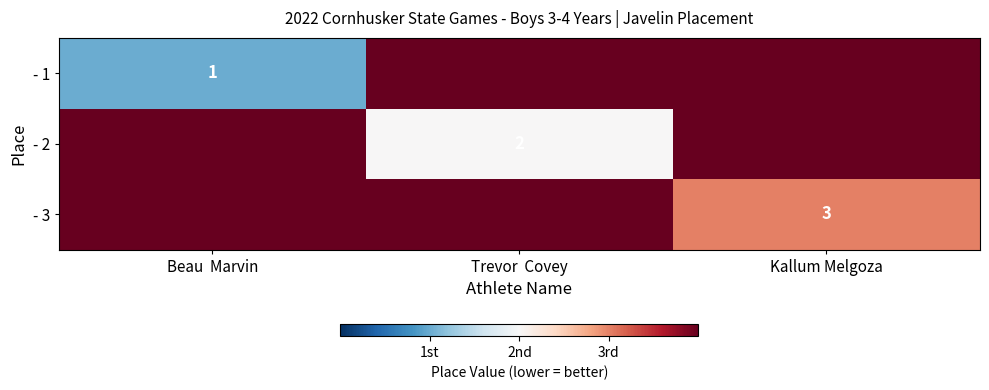

The - 2 series shows 2 at Trevor  Covey. True or false?

True